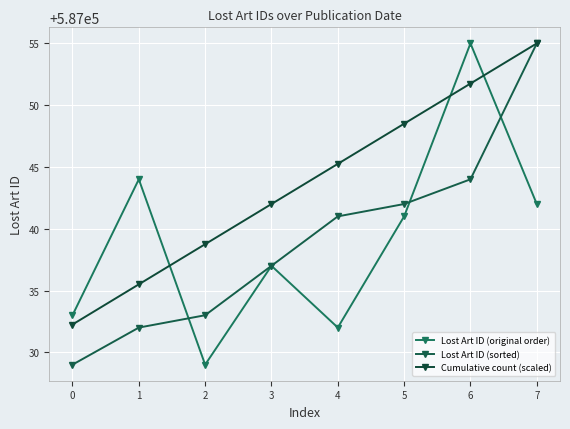

List the series in order of their peak value, lowest first.

Lost Art ID (original order), Lost Art ID (sorted), Cumulative count (scaled)